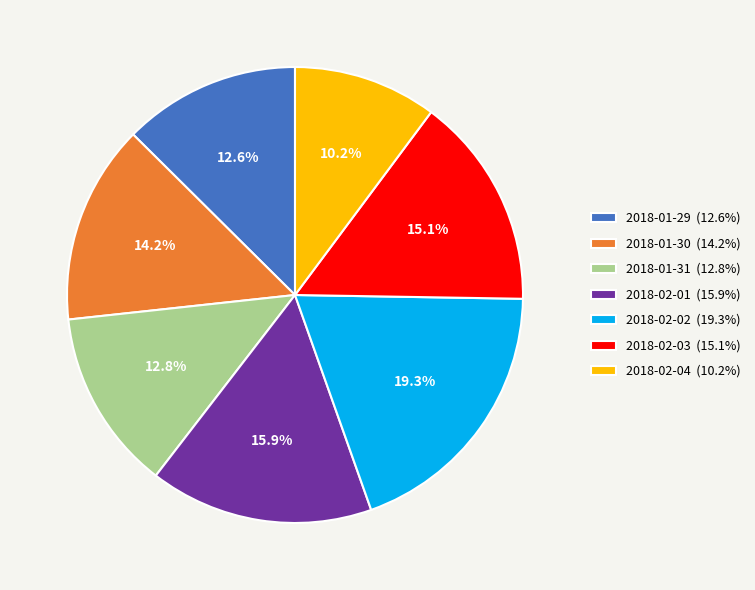

How many segments does this pie chart have?

7